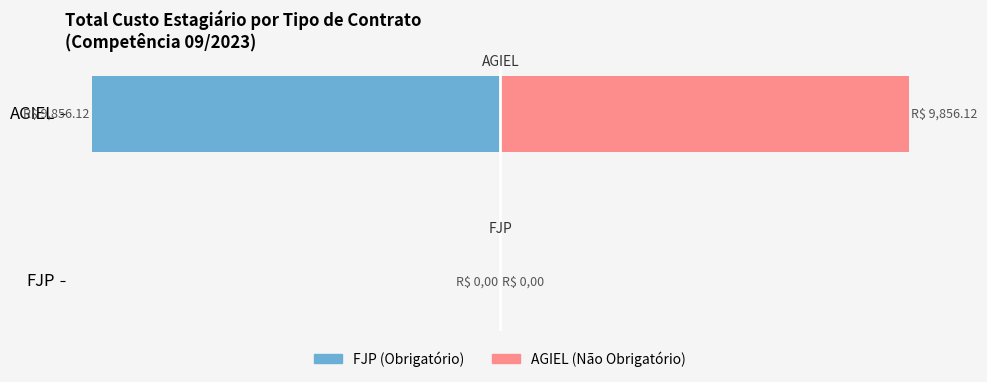

The value of FJP (Obrigatório) at AGIEL is -15111.2. True or false?

False